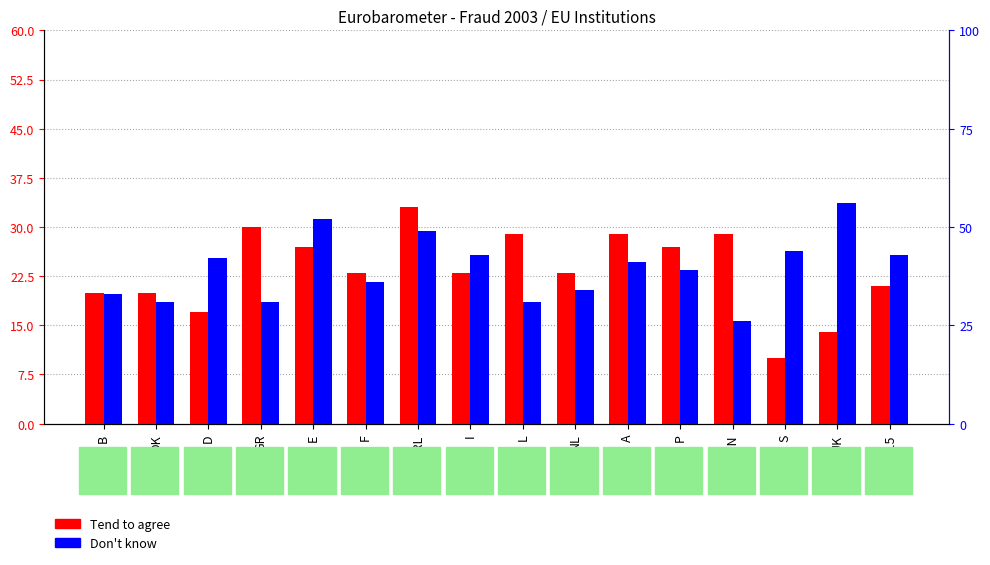

What is the spread (max minus min) of values at B?

13